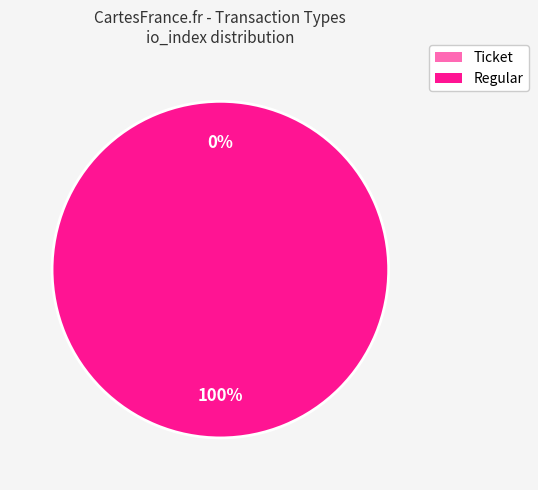

How many slices are in this pie chart?

2